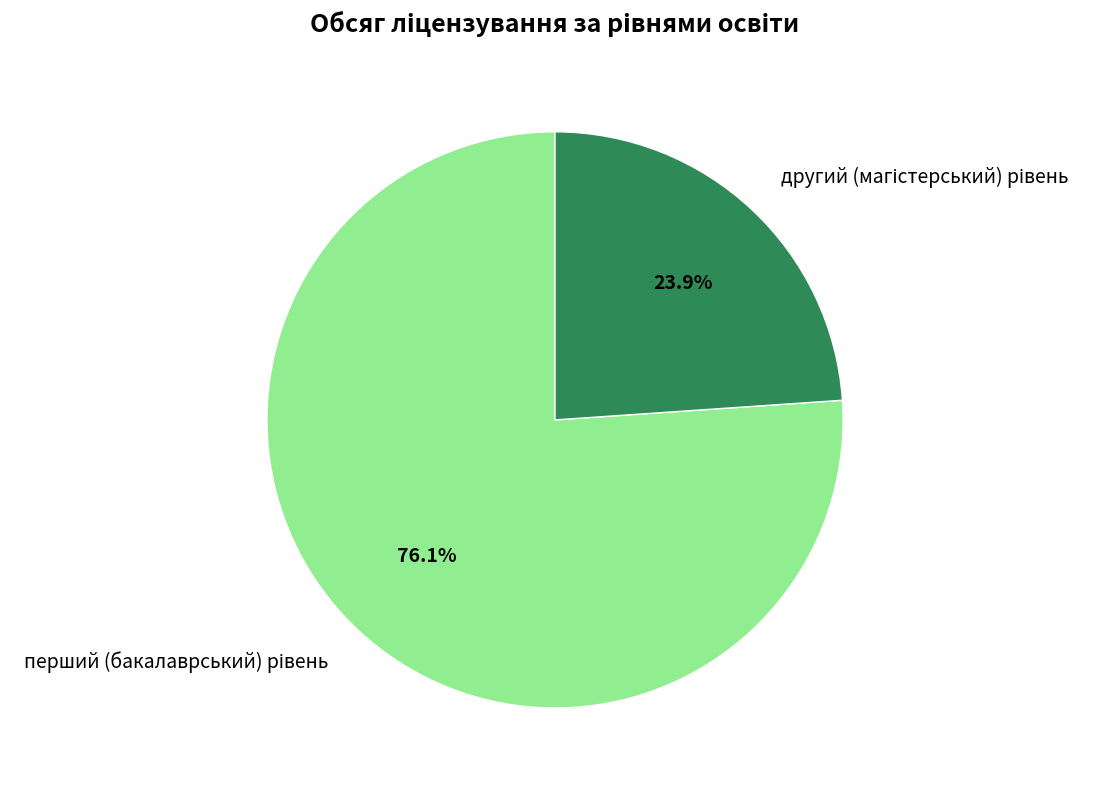

Is there any slice that represents more than half of the pie?

Yes